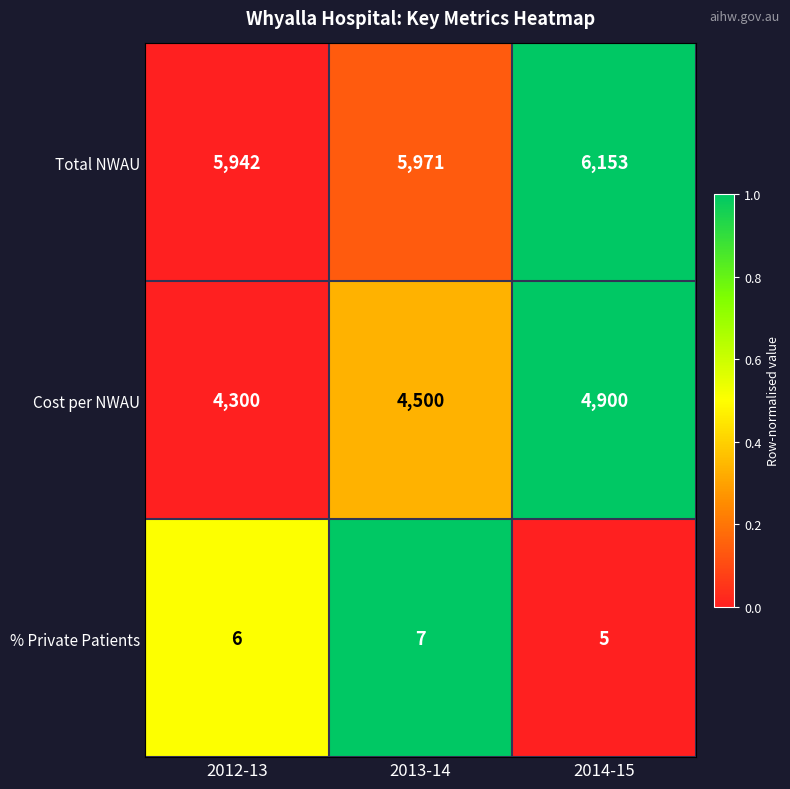

The % Private Patients series shows 3 at 2014-15. True or false?

False